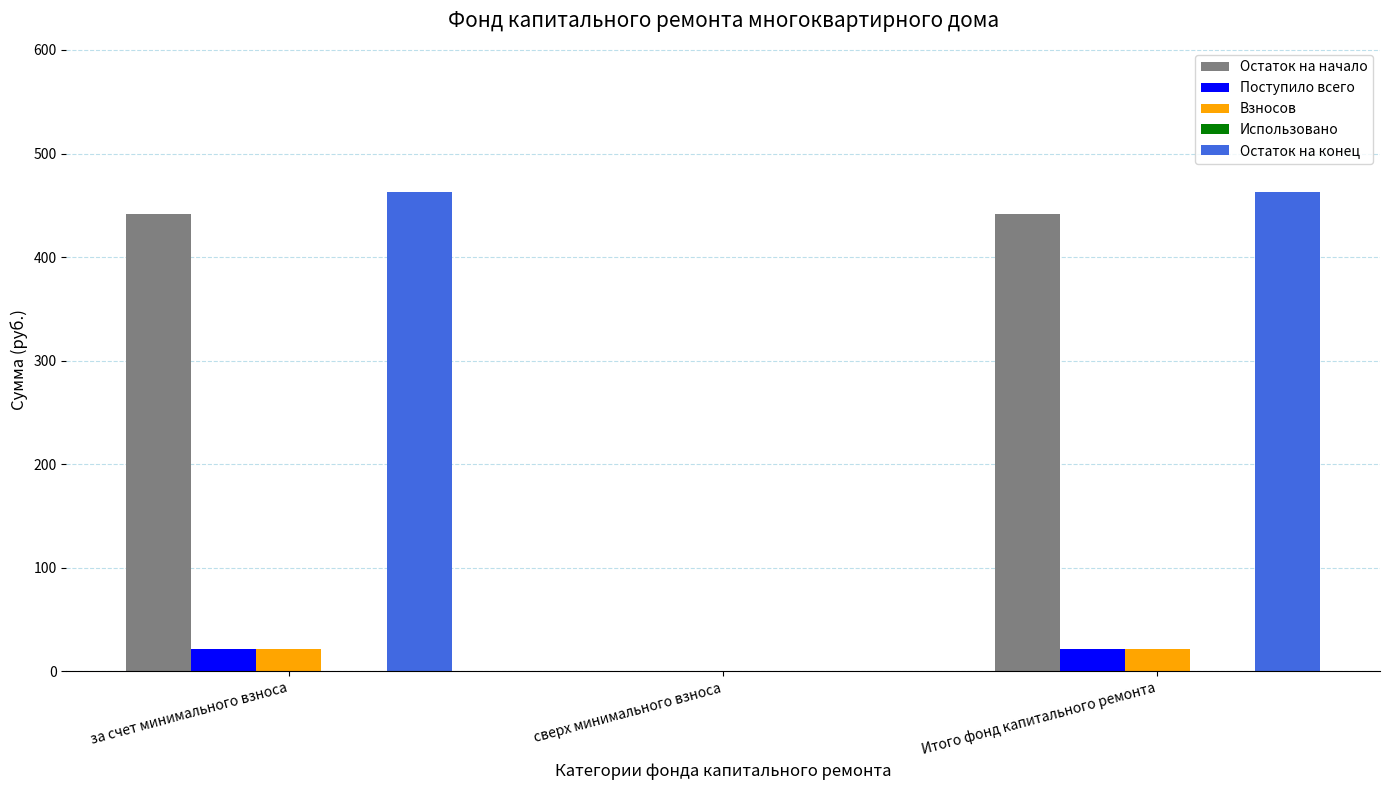

What is the maximum value for Остаток на конец?

463.1